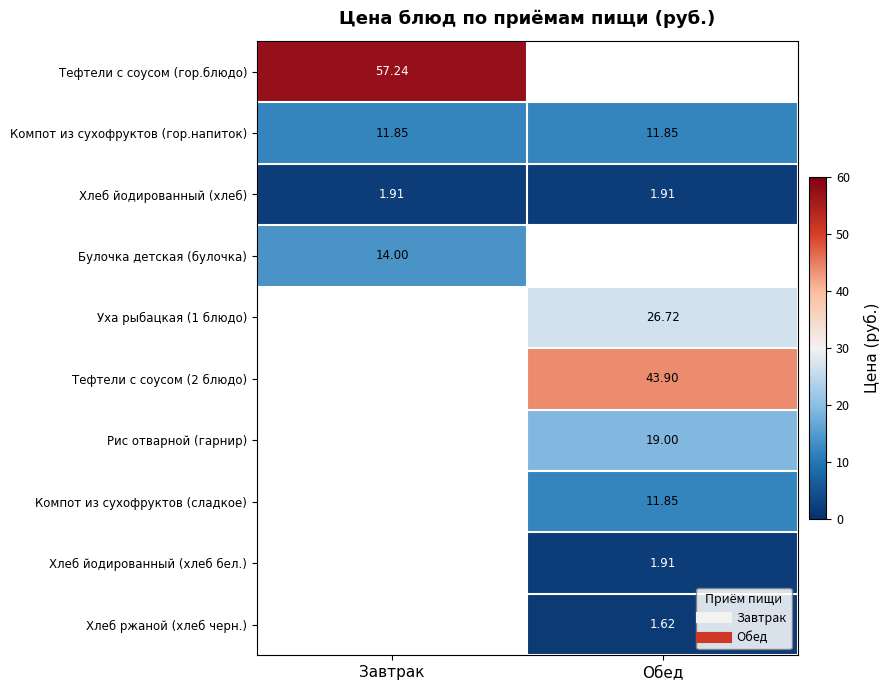

What is the difference between the Уха рыбацкая (1 блюдо) values at Обед and Завтрак?

26.7